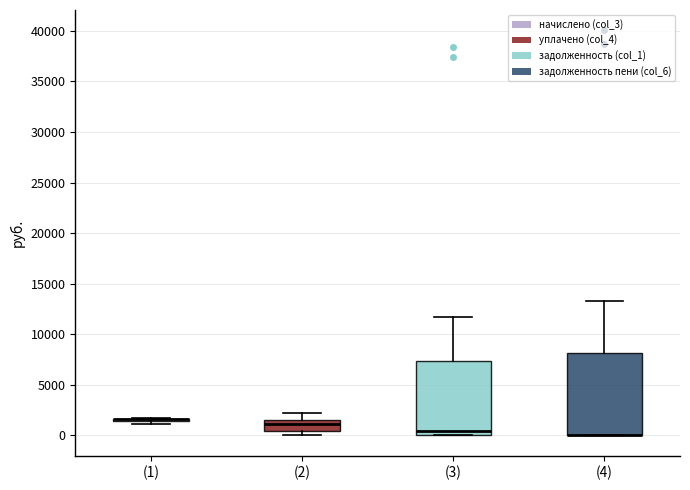

Comparing the boxes themselves (not the whiskers), which one is the tallest?

(4)